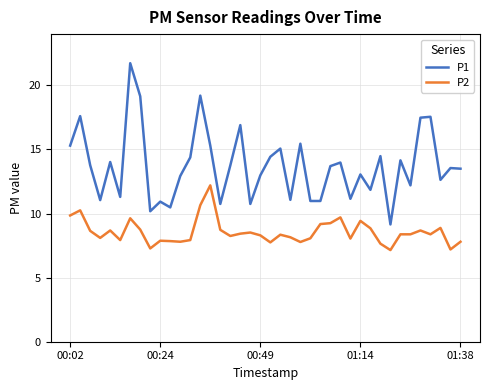

Rank the series by their maximum value, from highest to lowest.

P1, P2